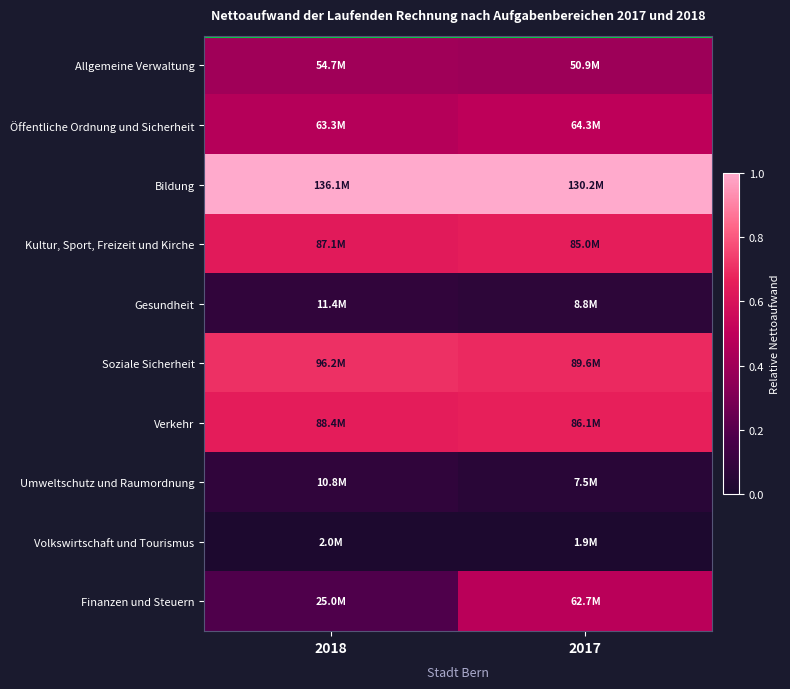

Between 2017 and 2018, which is larger?

2018